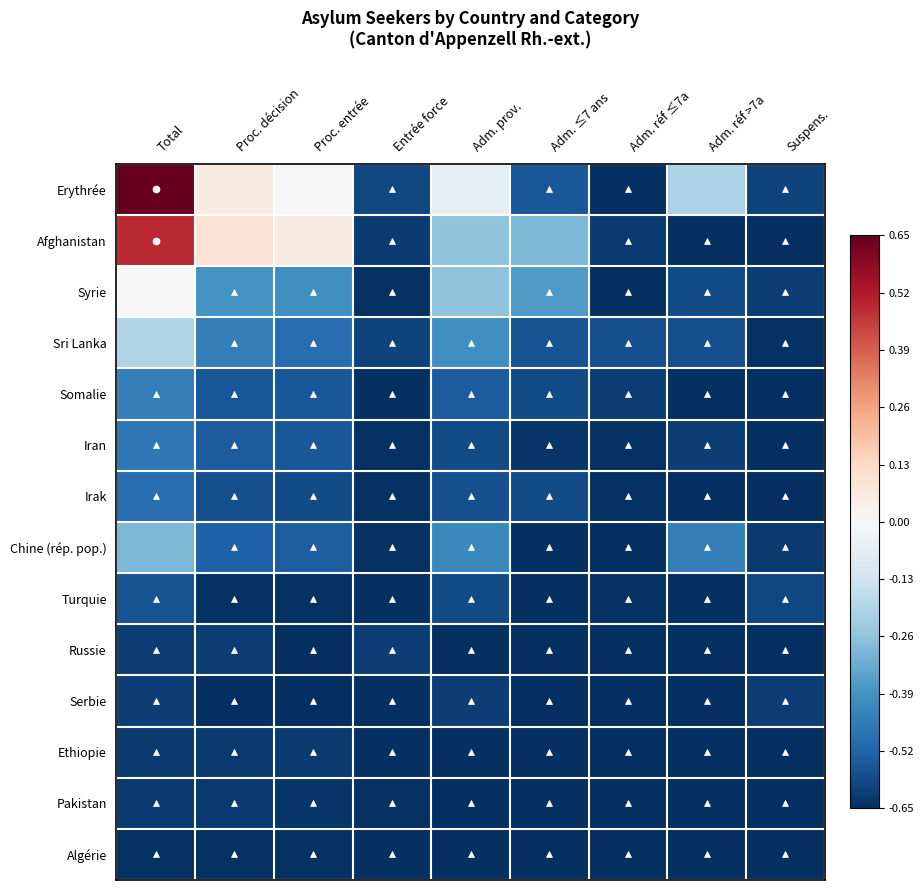

How many categories are shown in the chart?

9